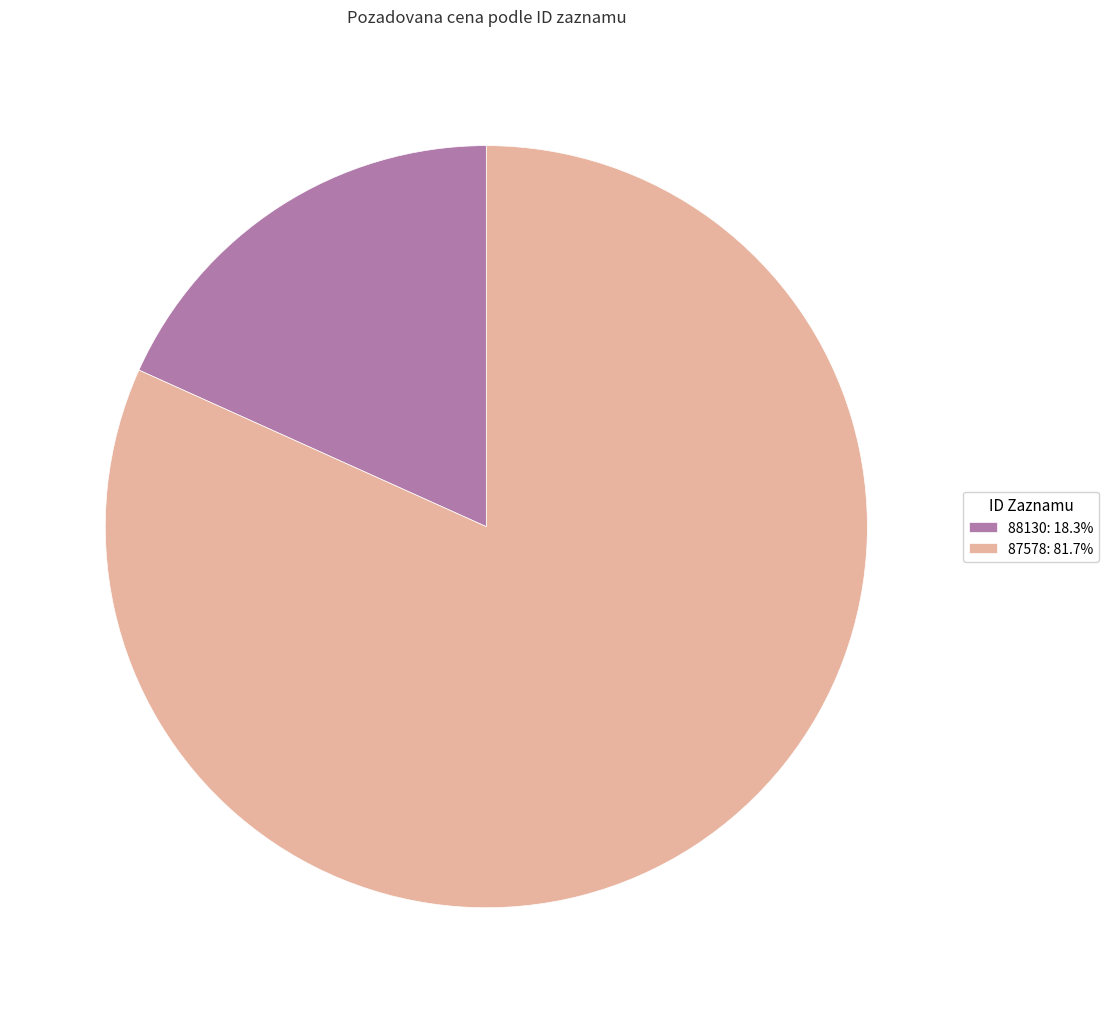

How many segments does this pie chart have?

2